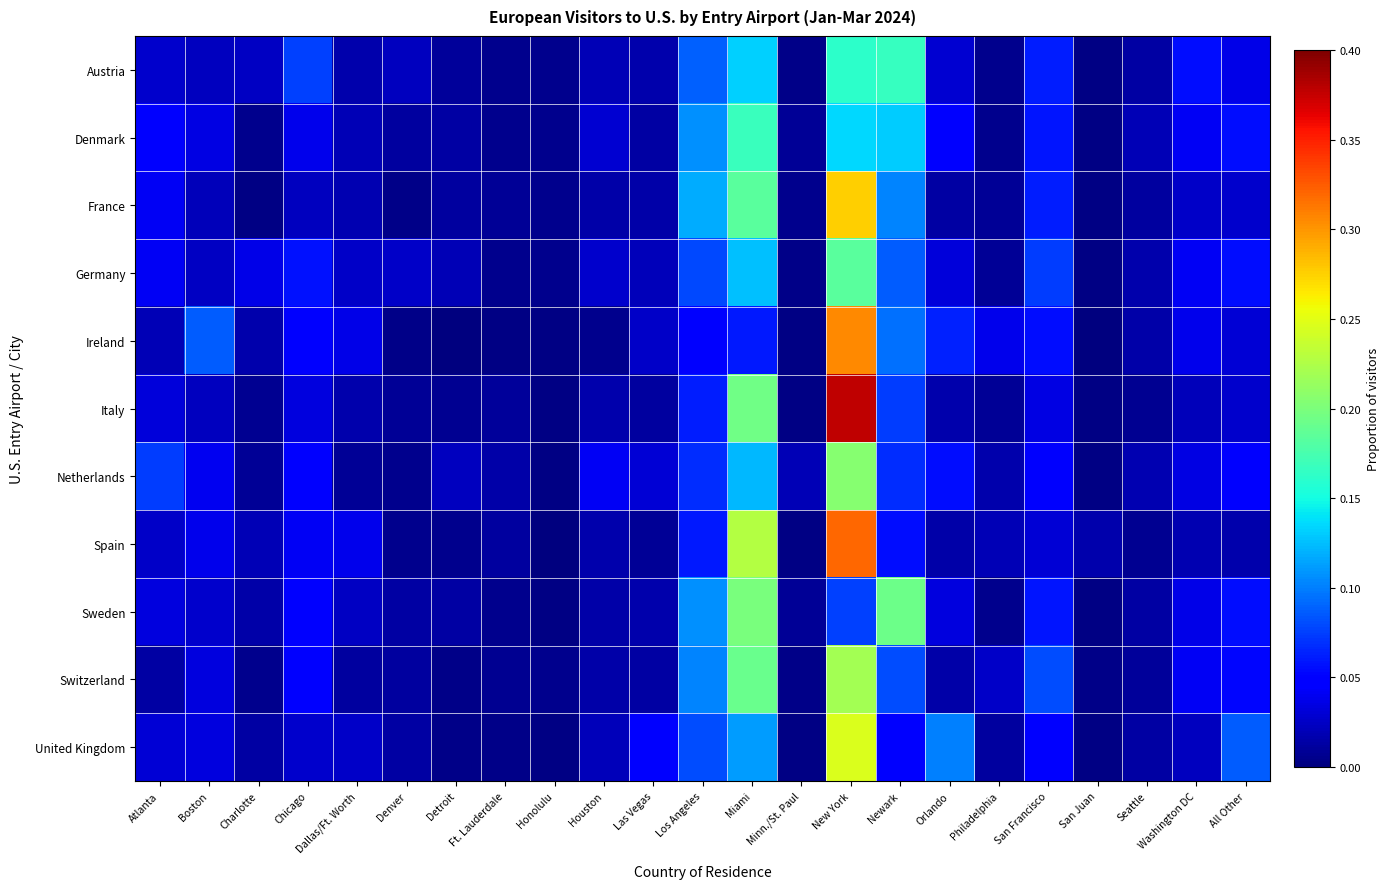

Which series changed the most between Atlanta and Orlando?

United Kingdom